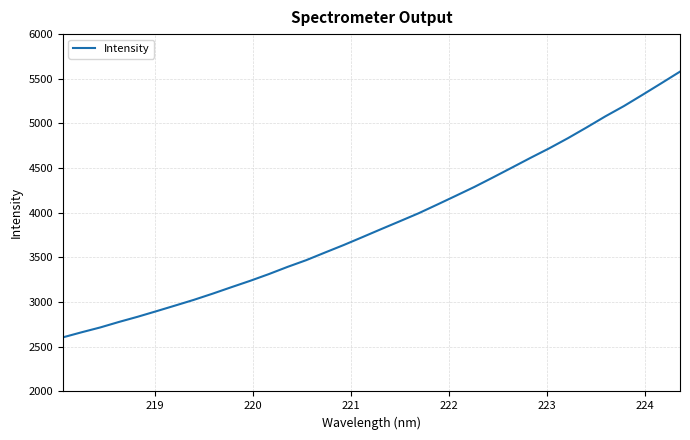

How many lines are shown in the chart?

1